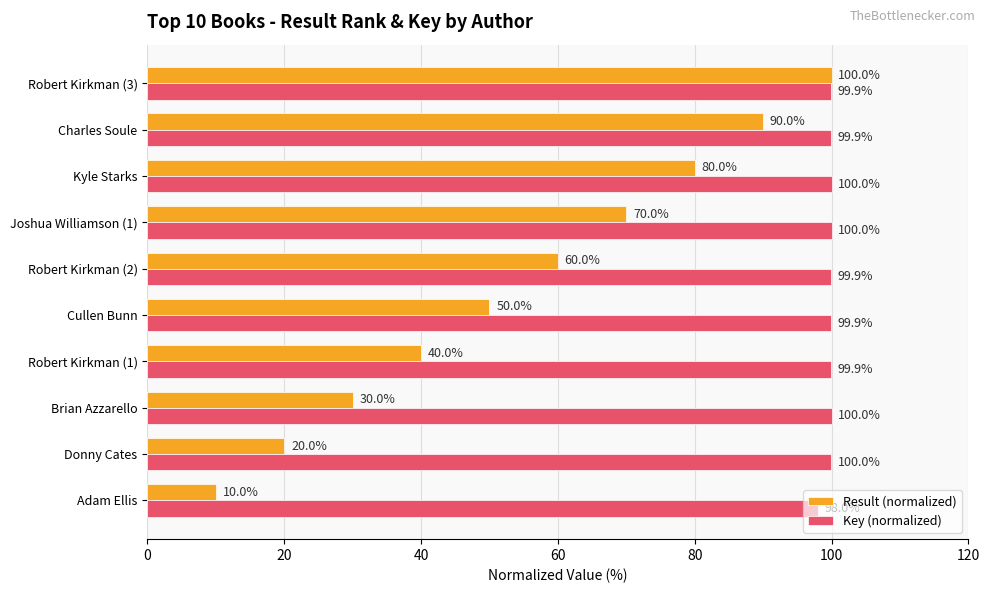

Which category has the lowest value in the Key (normalized) series?

Adam Ellis